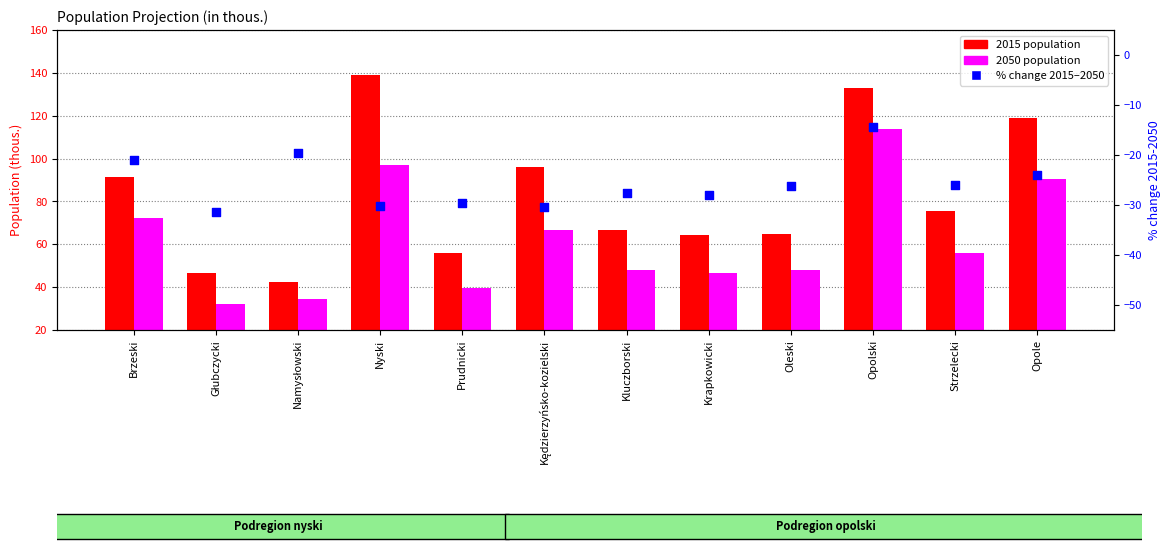

Between Oleski and Kędzierzyńsko-kozielski, which is larger?

Oleski